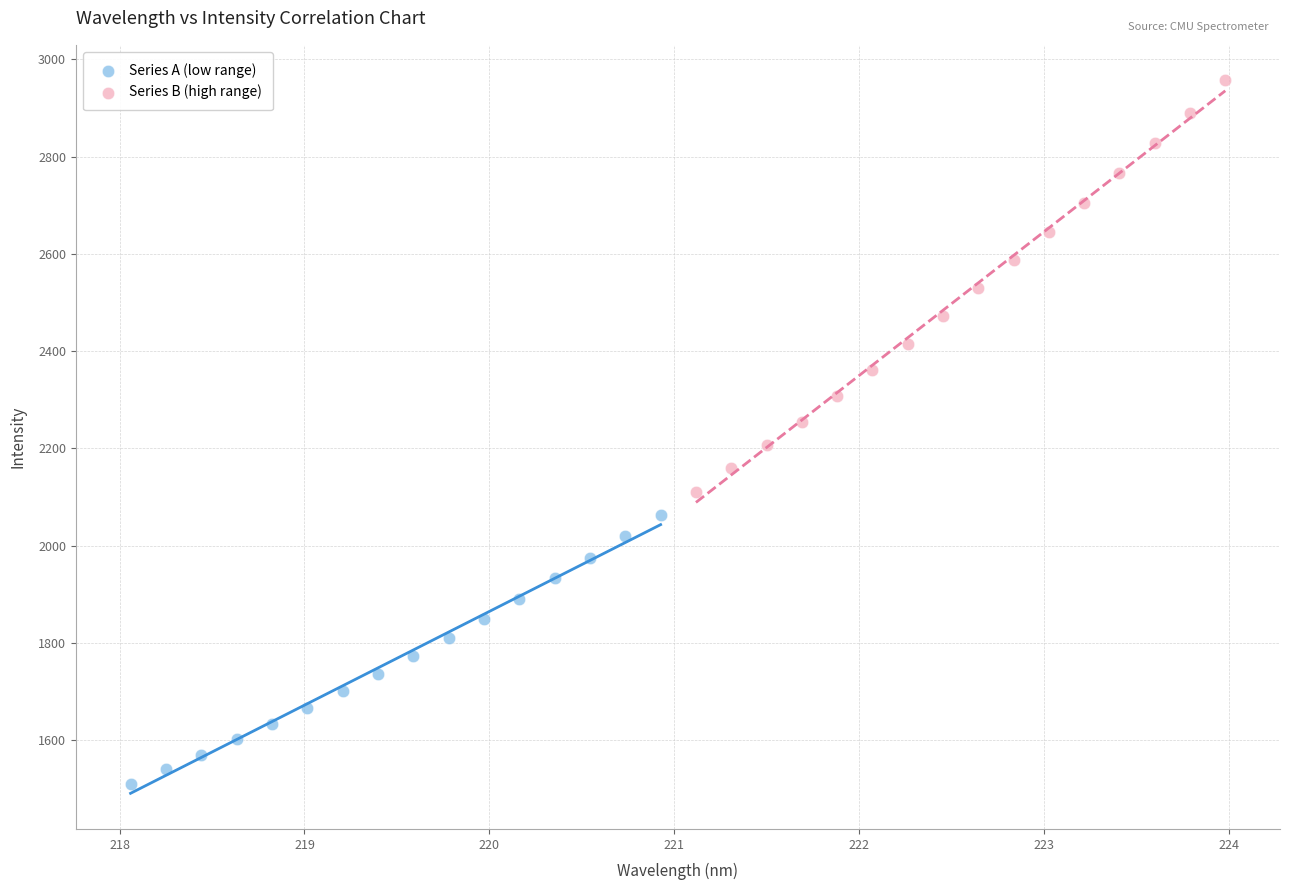

Which series reaches the minimum Y coordinate?

Series A (low range)